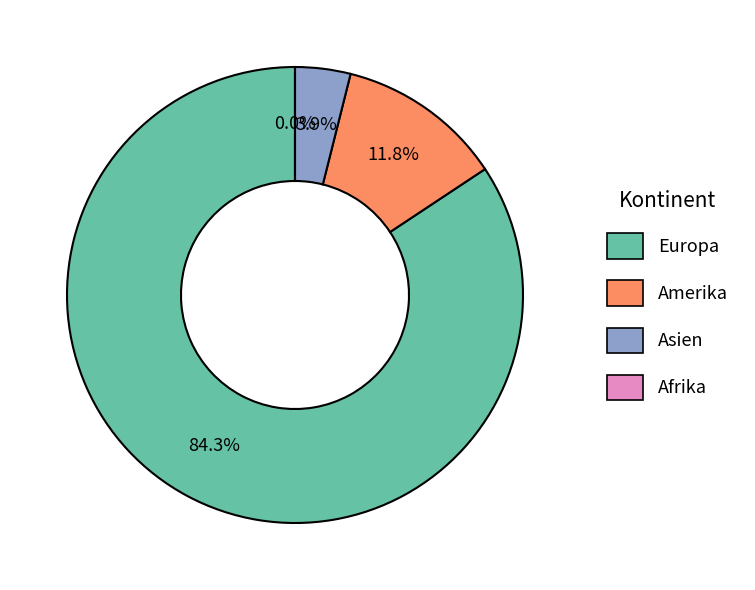

What is the smallest slice in the pie chart?

Afrika